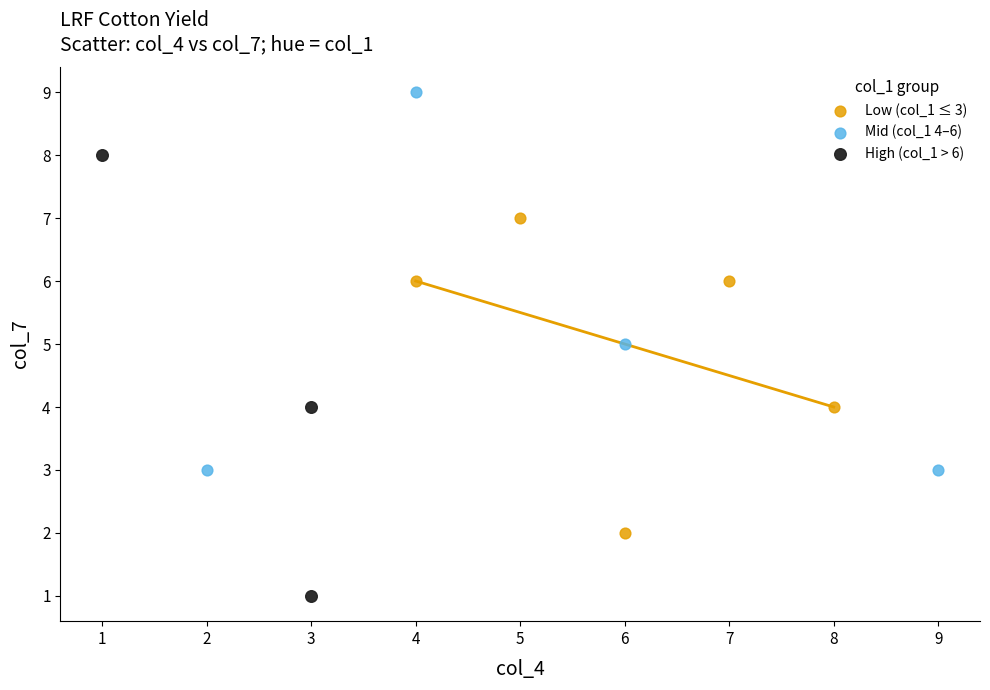

Which series has the widest spread of Y values?

High (col_1 > 6)